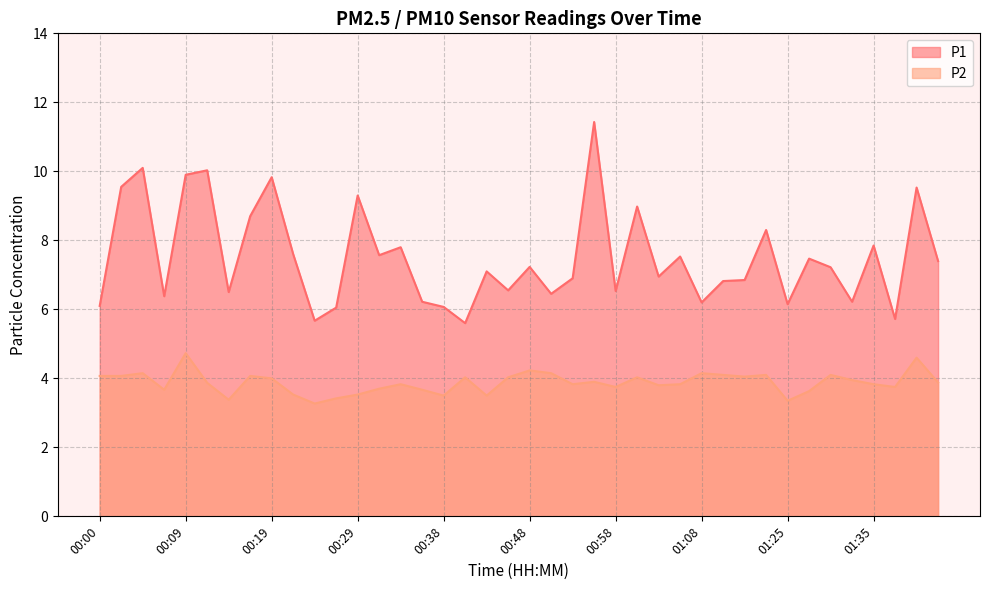

Does the chart display data point markers on the line(s)?

No